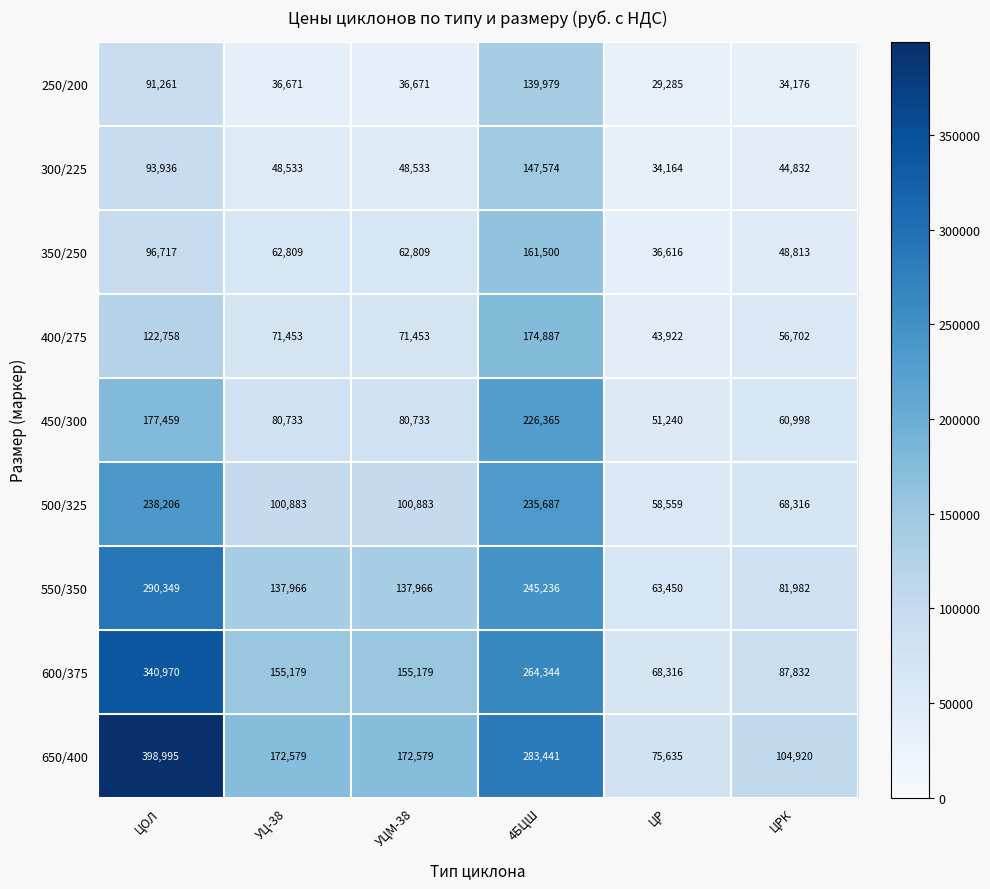

What value does the 500/325 series have at ЦРК?

68316